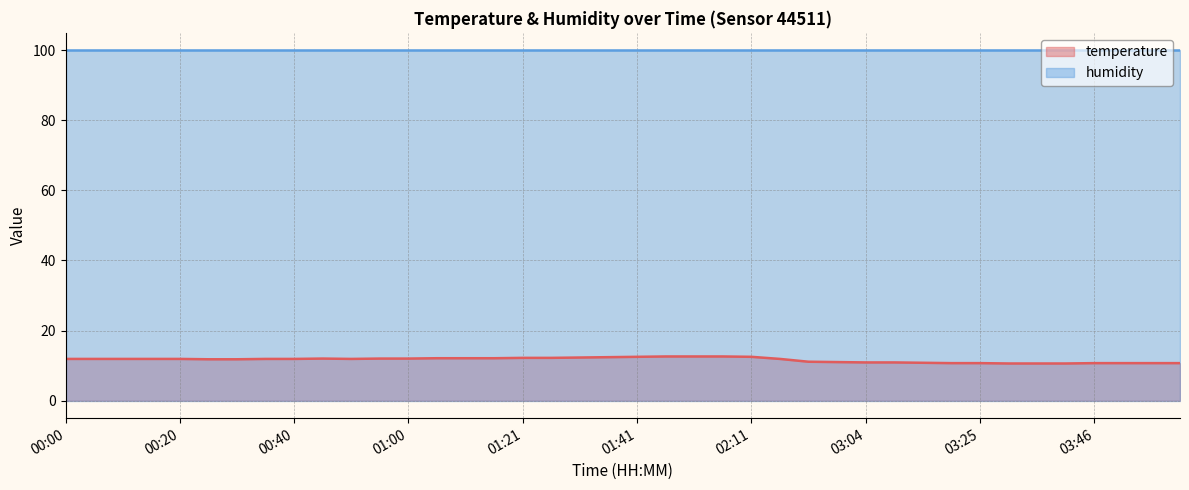

What is the smallest value displayed?

10.6